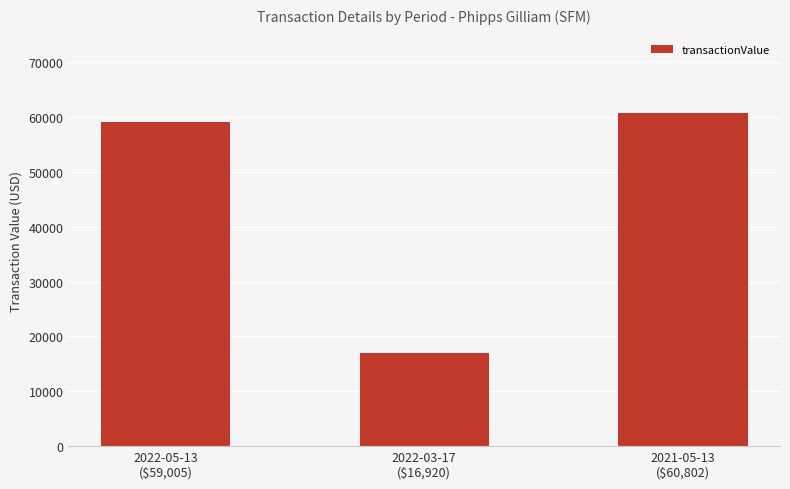

Between 2022-05-13
($59,005) and 2022-03-17
($16,920), which is larger?

2022-05-13
($59,005)